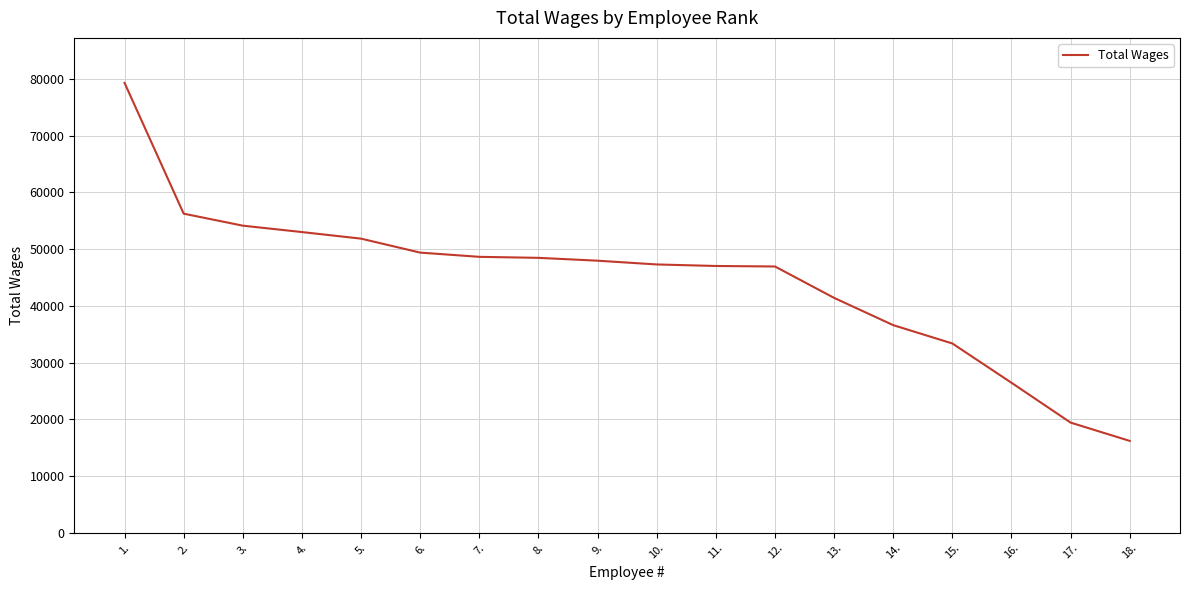

Which category has the lowest value across all series?

18.